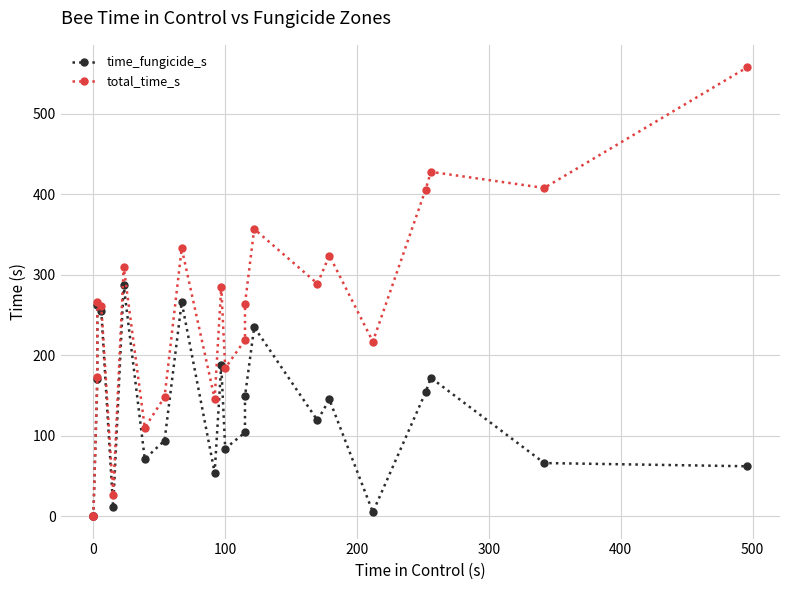

How many series are shown in this chart?

2